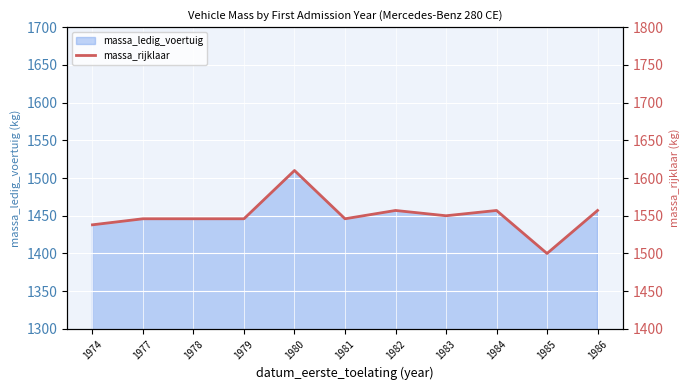

Which category has the lowest value in the massa_ledig_voertuig series?

1985